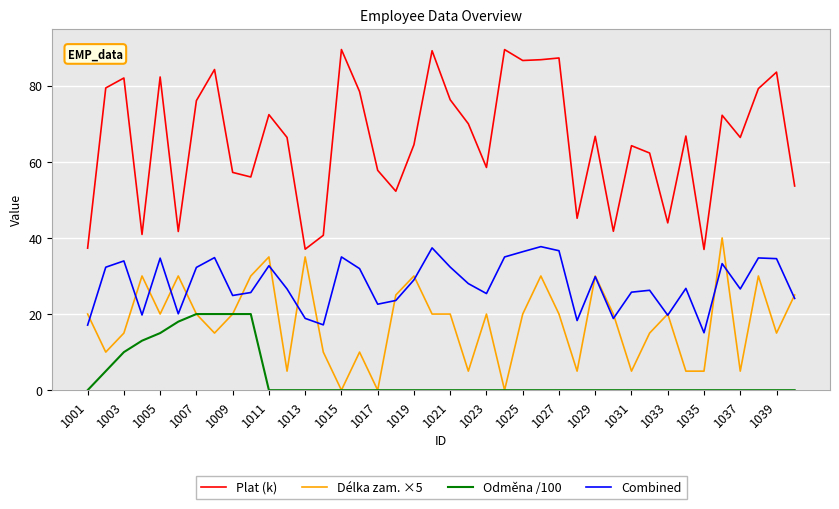

Rank the series by their average value, from lowest to highest.

Odměna /100, Délka zam. ×5, Combined, Plat (k)